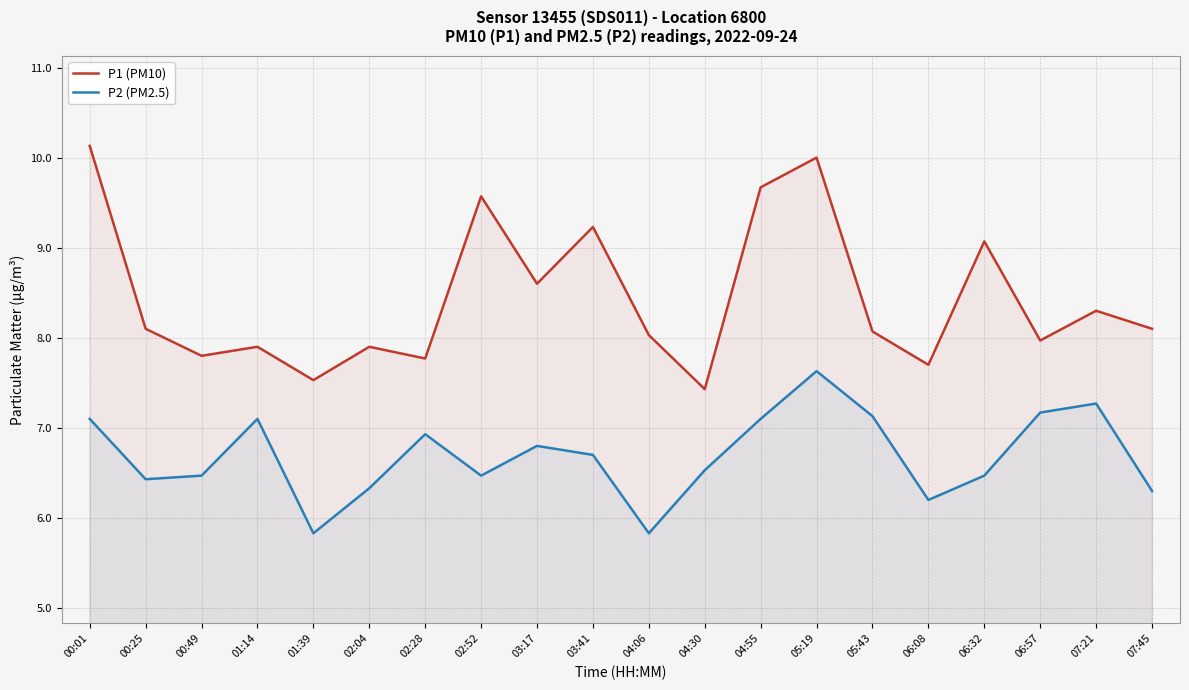

What is the average value of the P2 (PM2.5) series?

6.7